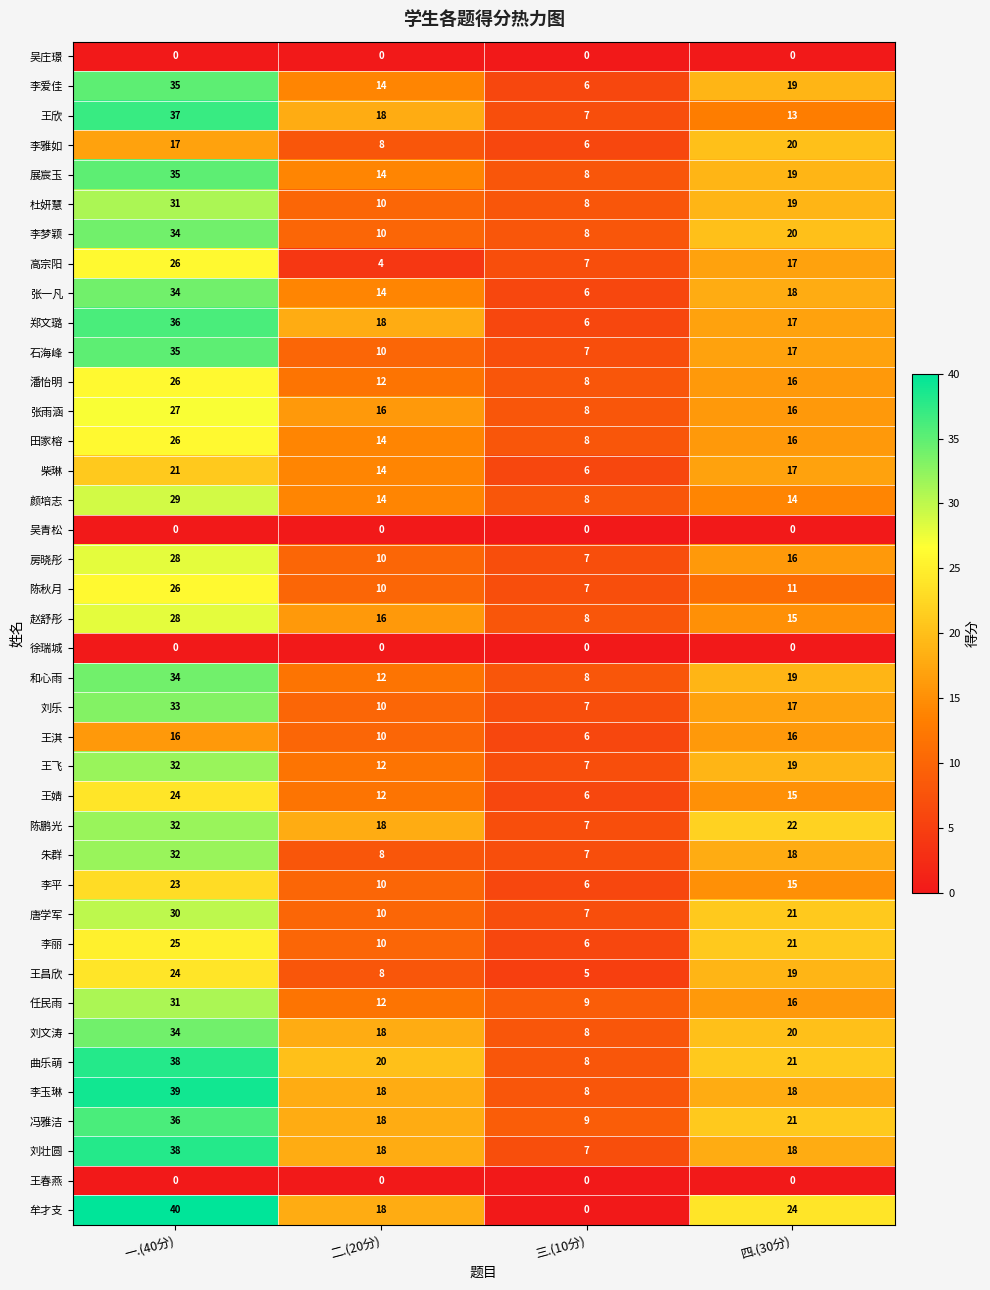

What is the maximum value shown in the chart?

40